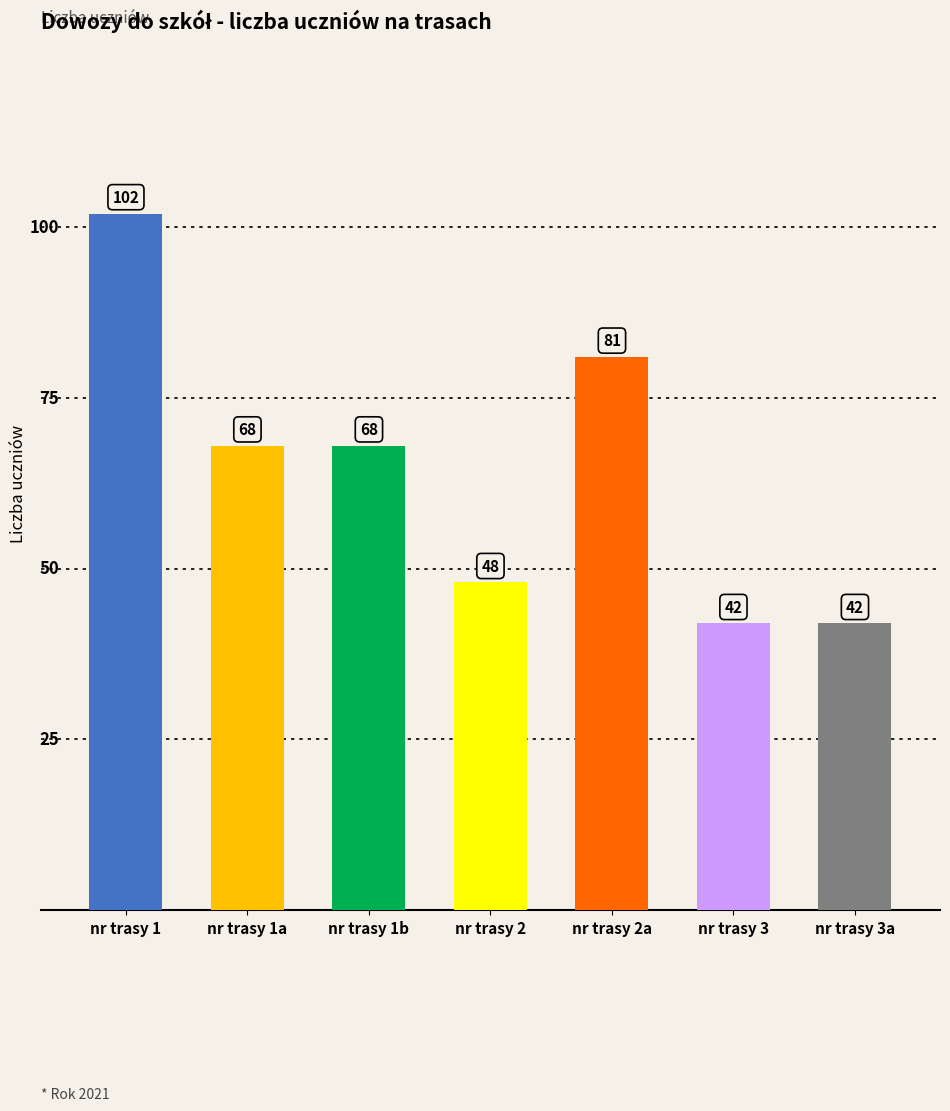

What is the greatest value displayed?

102